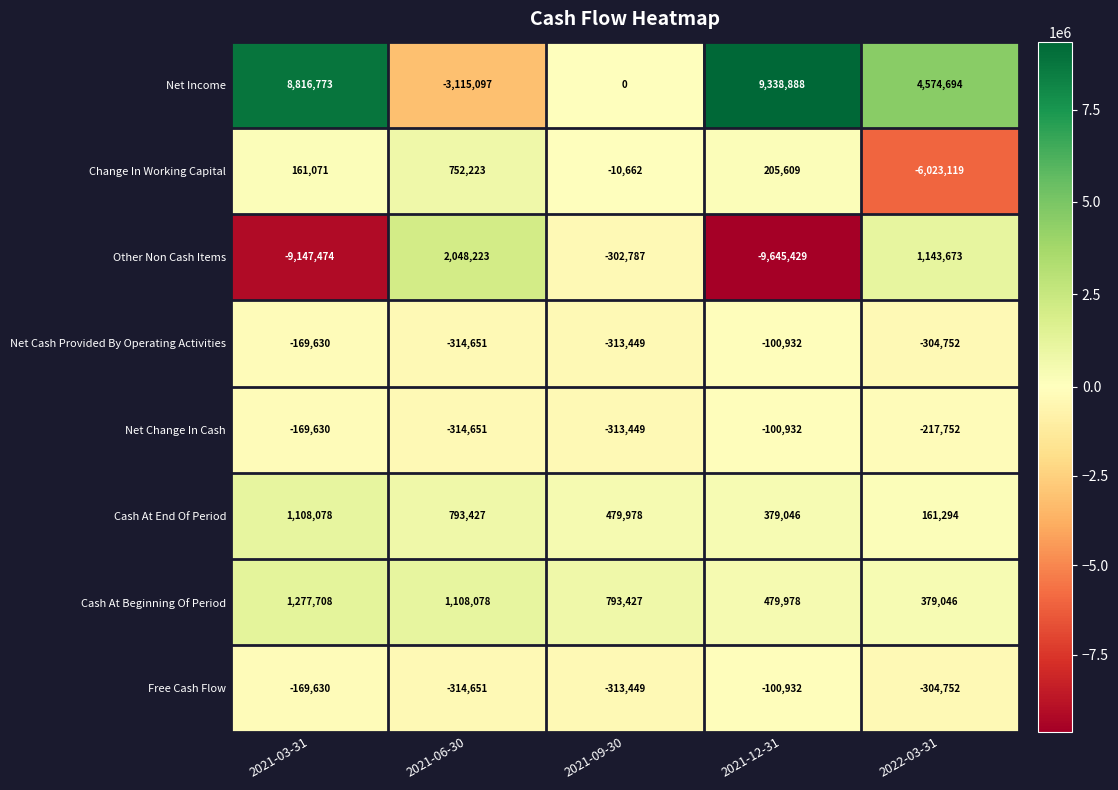

True or false: Net Income has a value of 0 at 2021-09-30.

True